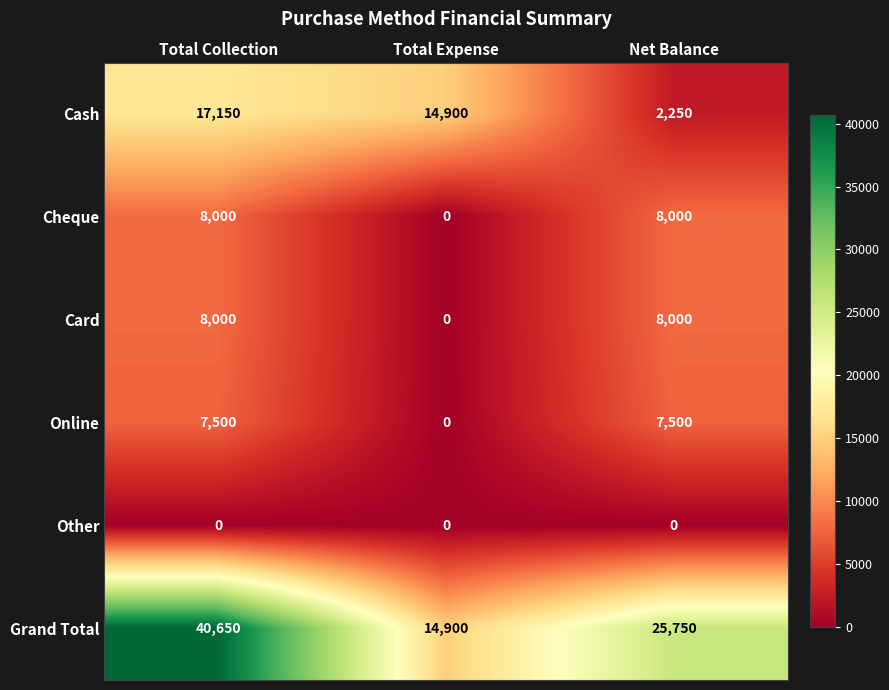

What is the average value of the Card series?

5333